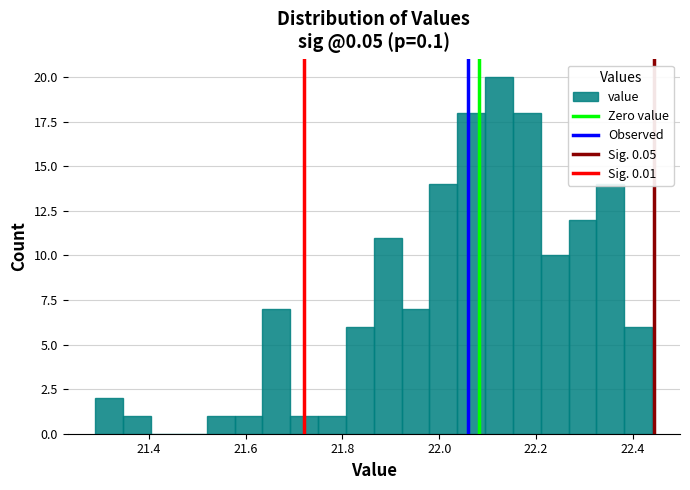

Around what value on the x-axis is the tallest bar? Give the approximate position of its centre, as read against the axis.

22.12